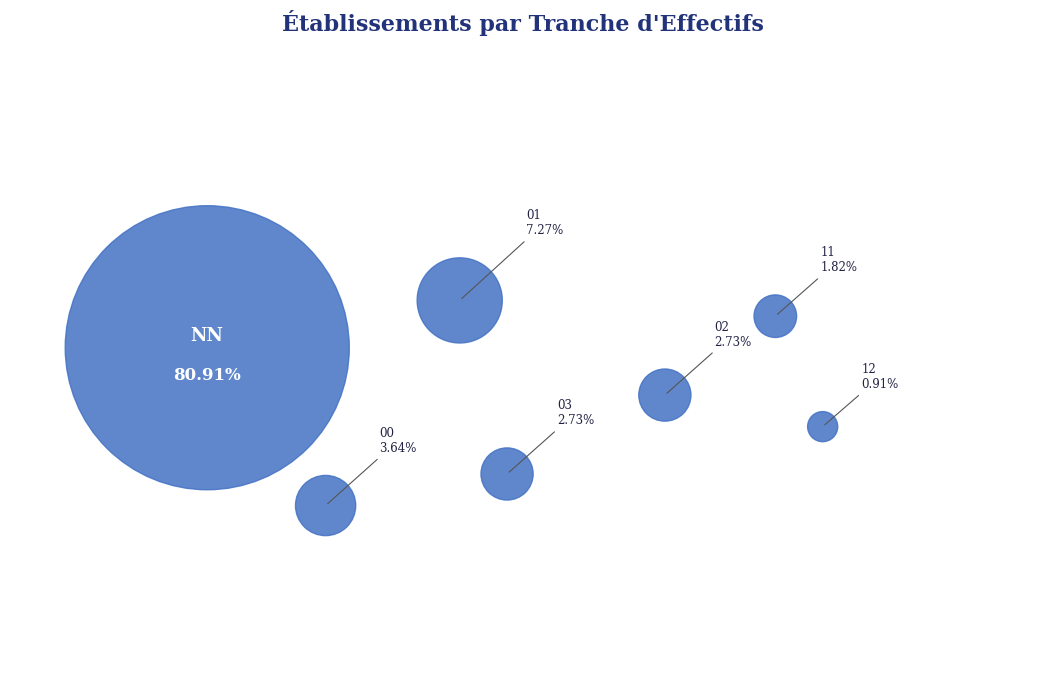

What is the largest slice in the pie chart?

NN